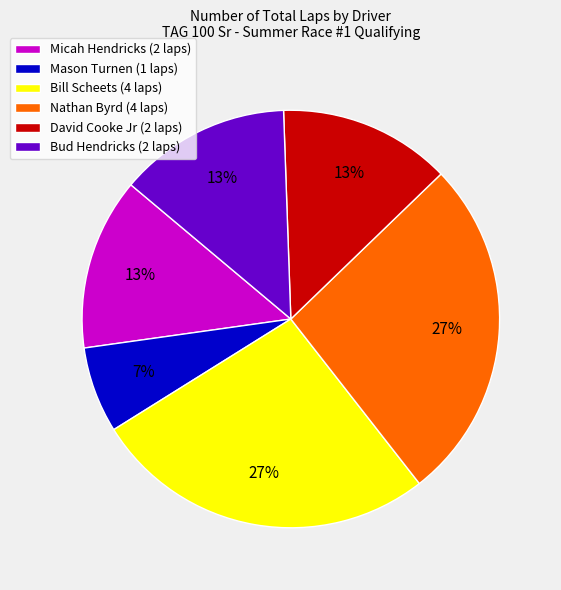

How many segments does this pie chart have?

6